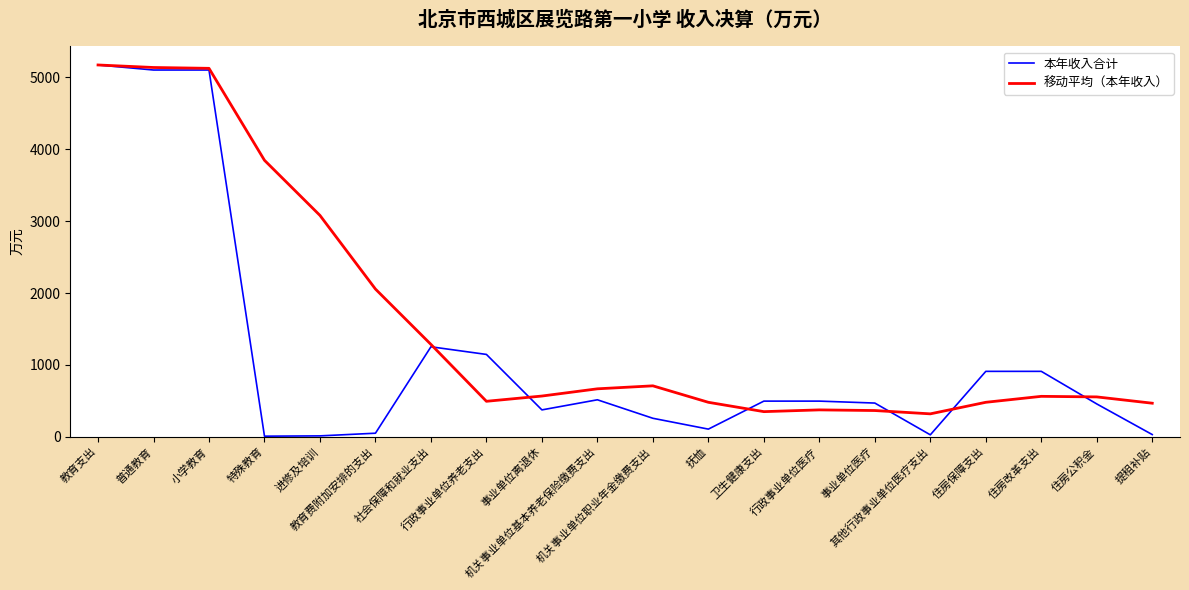

Does the chart have visible grid lines?

No